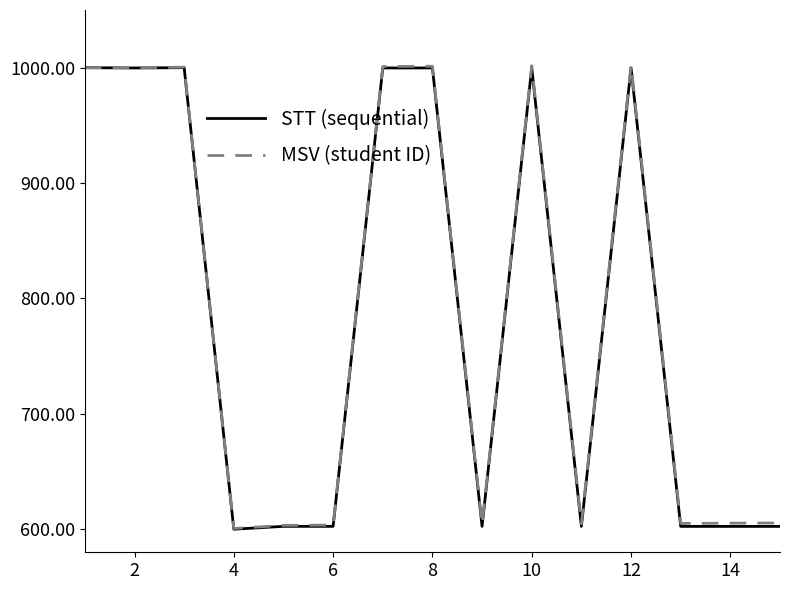

What is the greatest value displayed?

1002.1